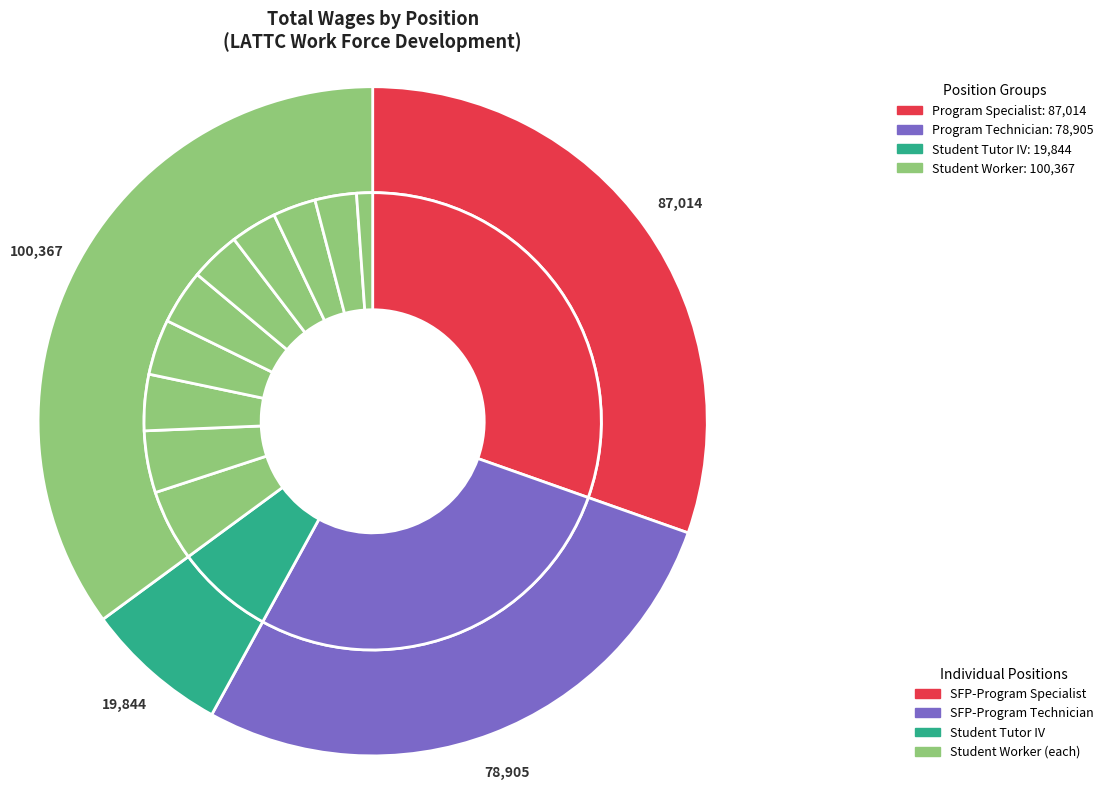

To the nearest percent, what is the difference between the SFP-Program Specialist and SFP-Program Technician slice percentages?

3%